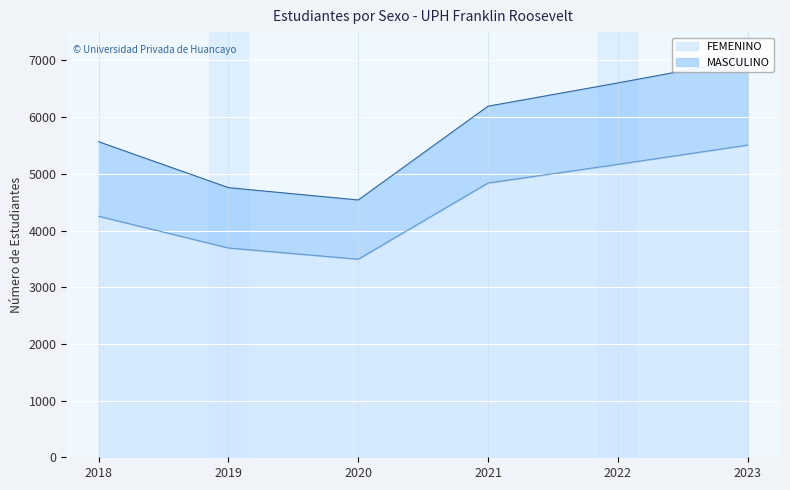

At which label does FEMENINO first exceed 4838?

2022